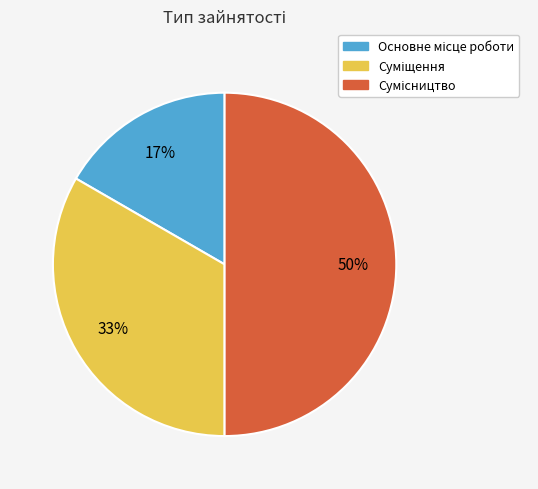

To the nearest percent, what is the difference between the largest and smallest slice percentages?

33%